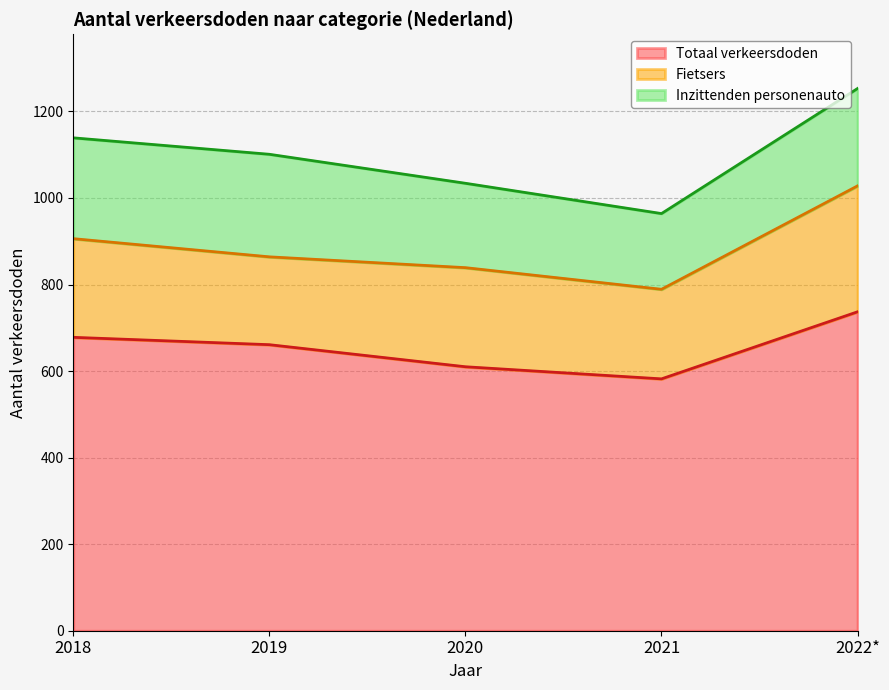

What is the label of the 5th point from the right?

2018